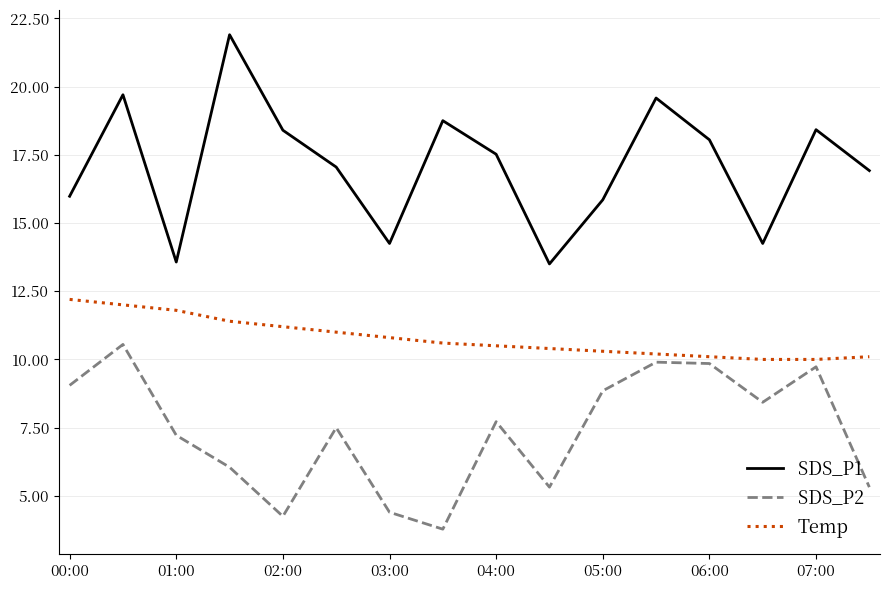

How many lines are shown in the chart?

3